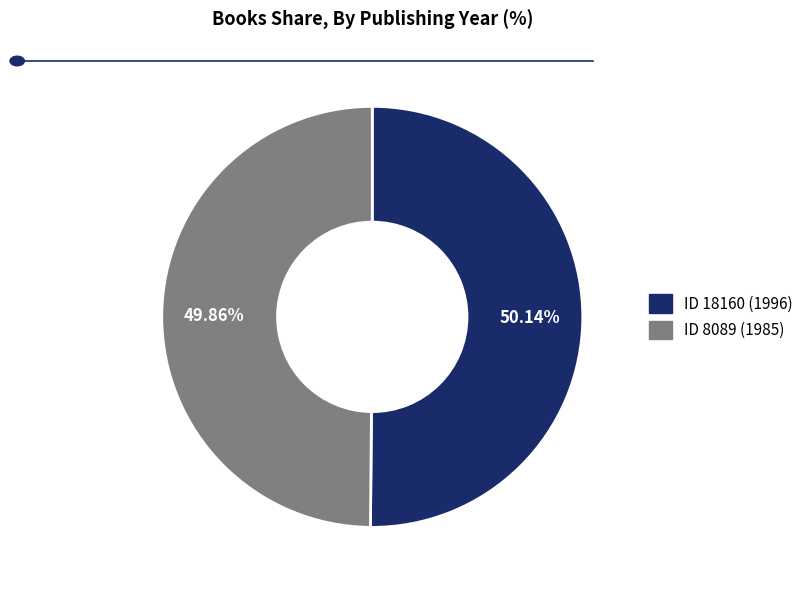

Is the sum of ID 18160 (1996) and ID 8089 (1985) greater than half?

Yes